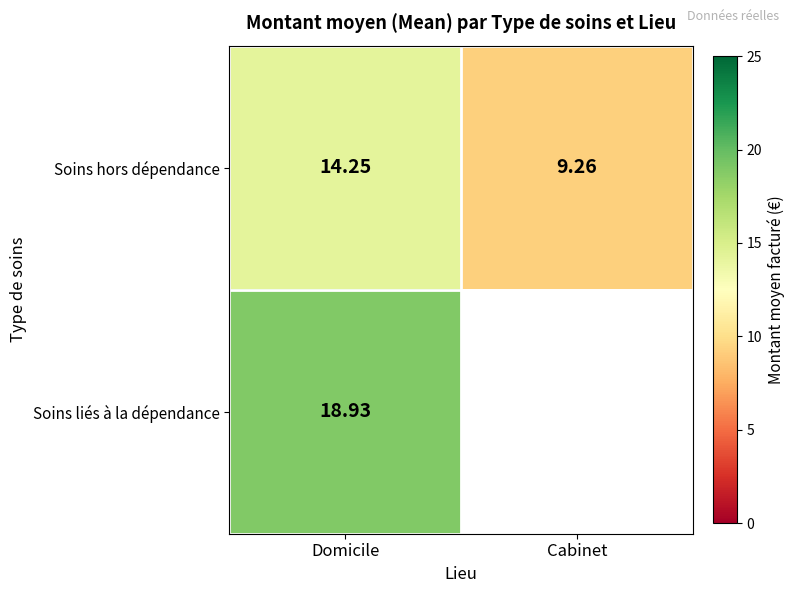

The Soins hors dépendance series shows 6.2 at Cabinet. True or false?

False